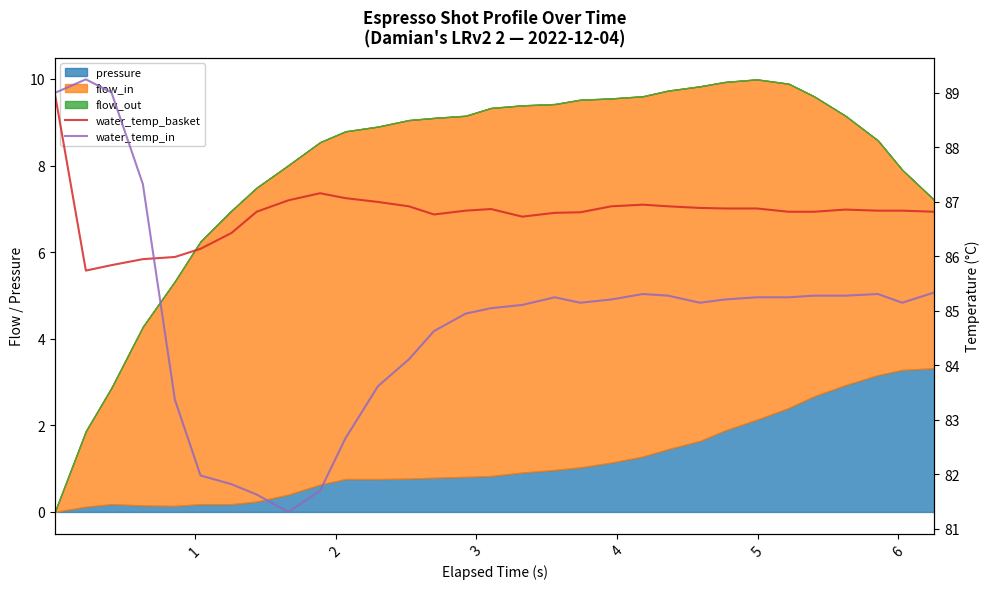

Which series has the largest total across all categories?

water_temp_basket